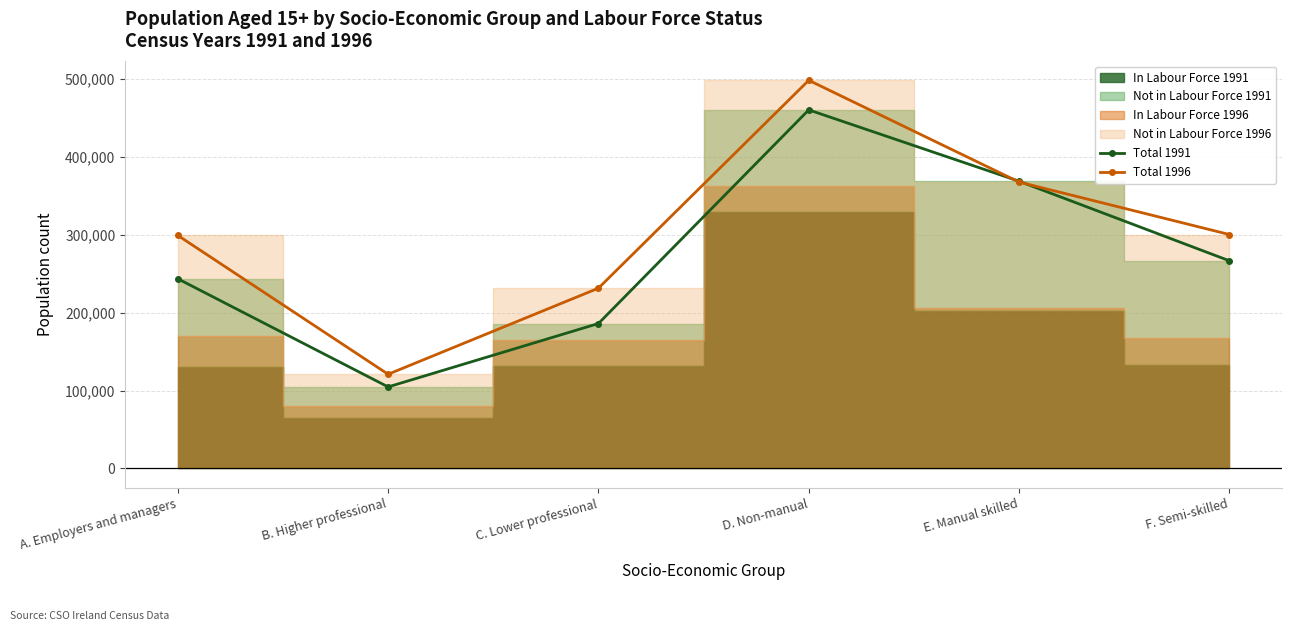

At which category does Total 1991 reach its first local peak?

D. Non-manual